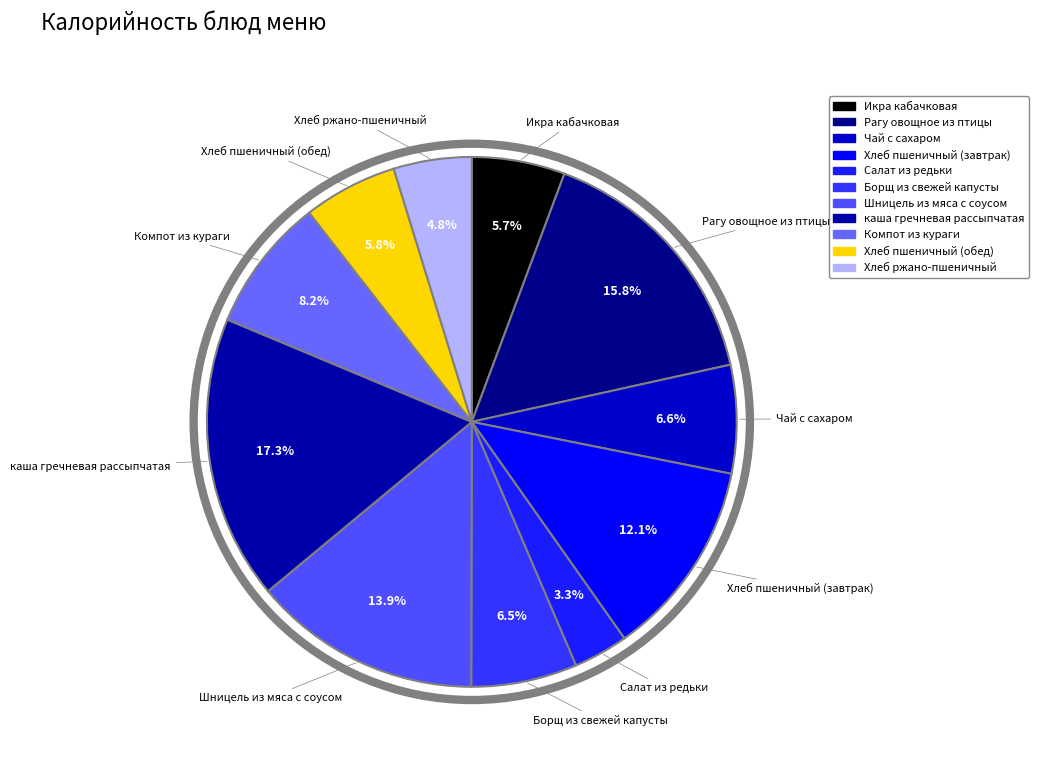

What percentage do Хлеб ржано-пшеничный and Шницель из мяса с соусом together represent?

18.7%